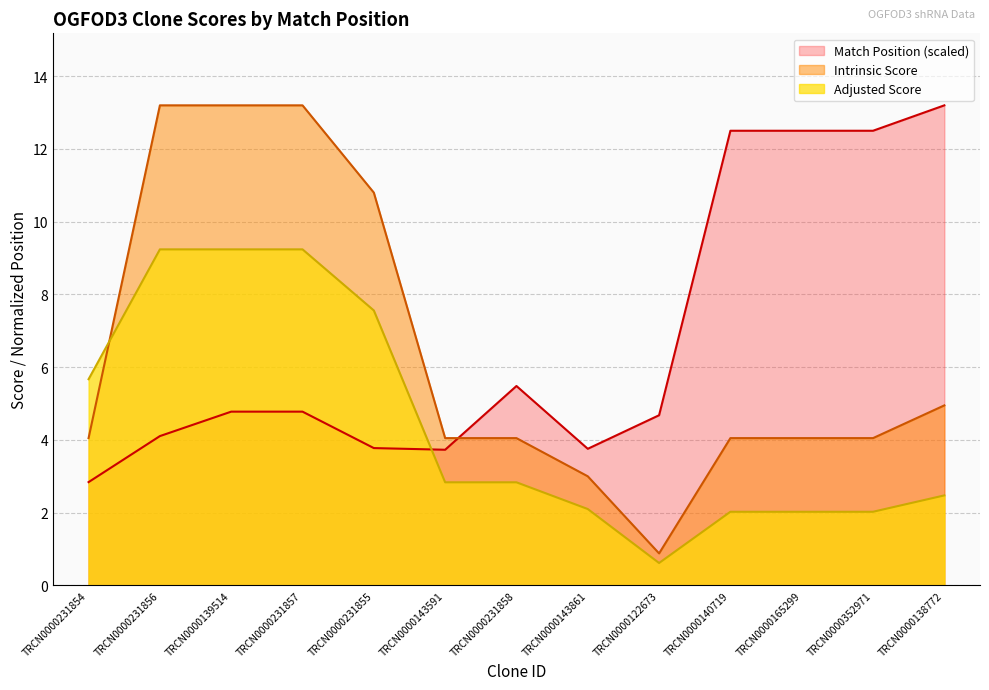

What is the value of the Adjusted Score point at the 10th from the left?

2.0